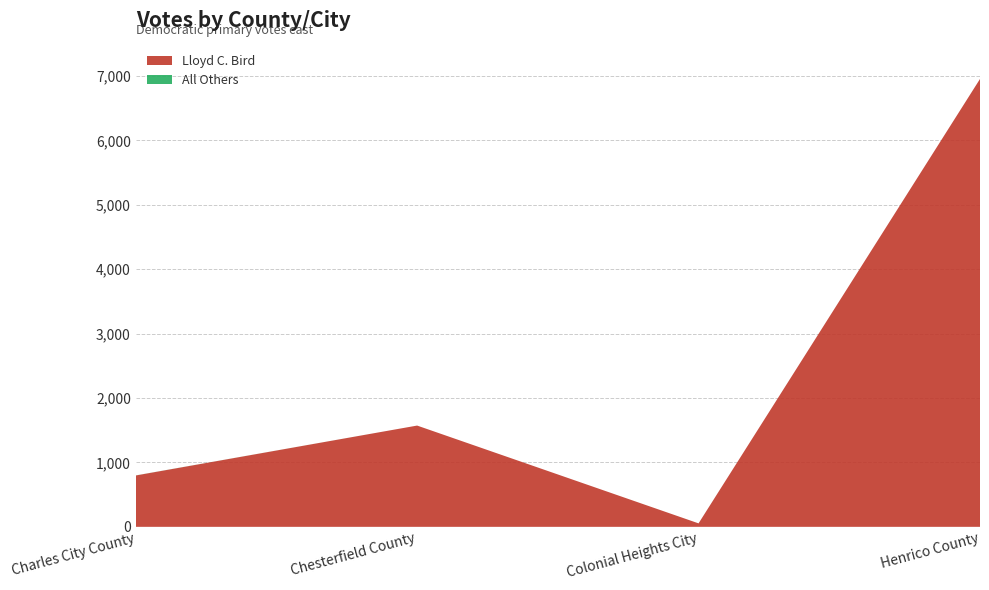

Reading left to right, extract all data points from this chart.

Lloyd C. Bird: Charles City County=797	Chesterfield County=1572	Colonial Heights City=54	Henrico County=6952
All Others: Charles City County=1	Chesterfield County=0	Colonial Heights City=0	Henrico County=0